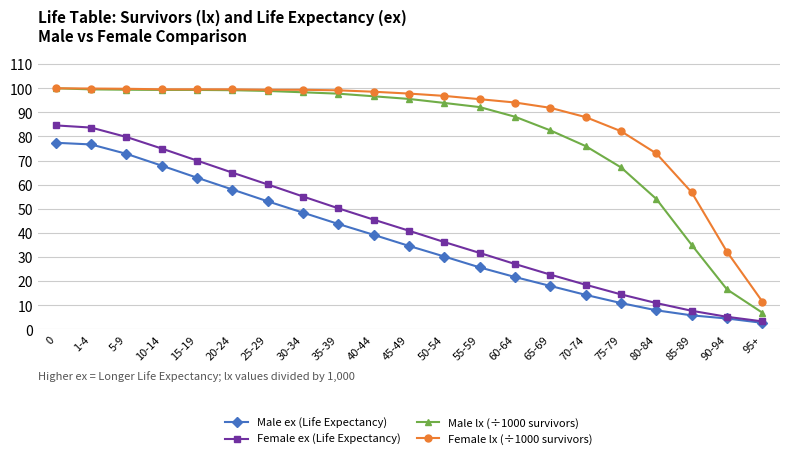

What is the minimum value shown in the chart?

2.7